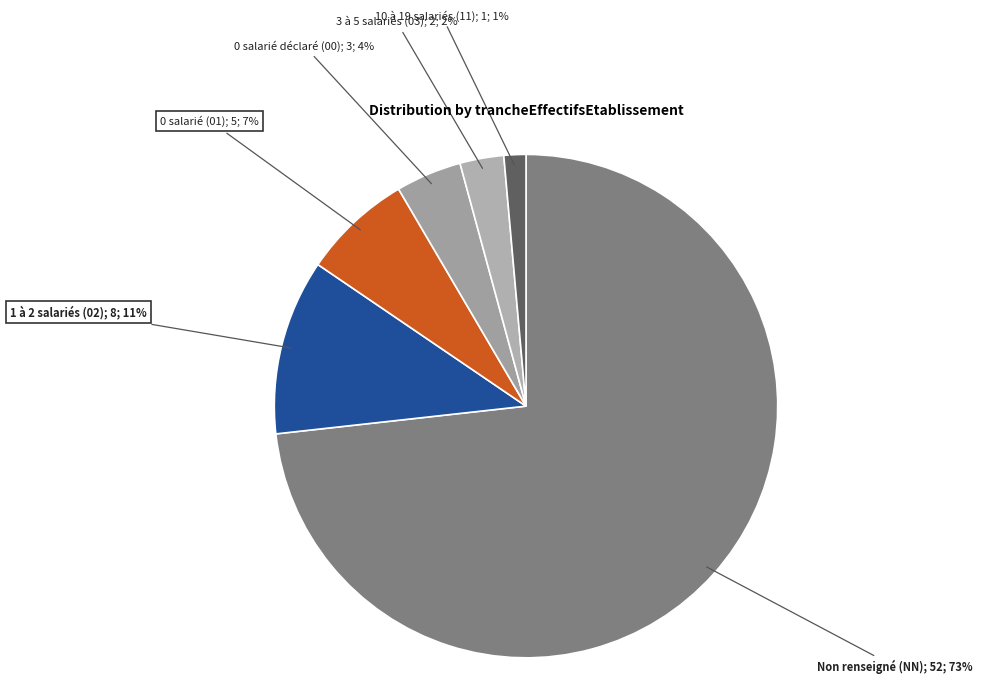

How many segments does this pie chart have?

6